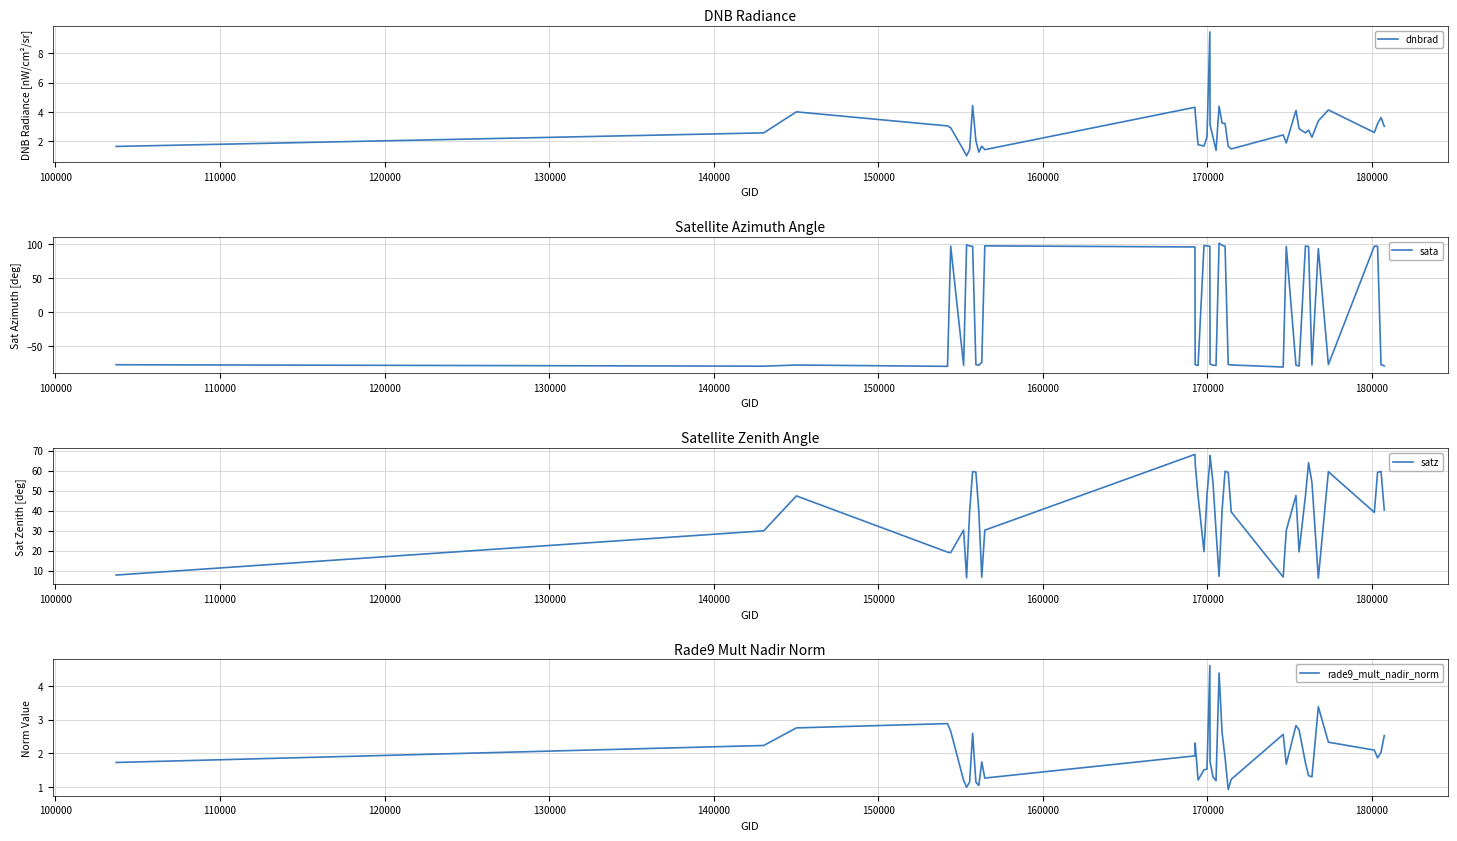

How many interior local peaks does the dnbrad series have?

11